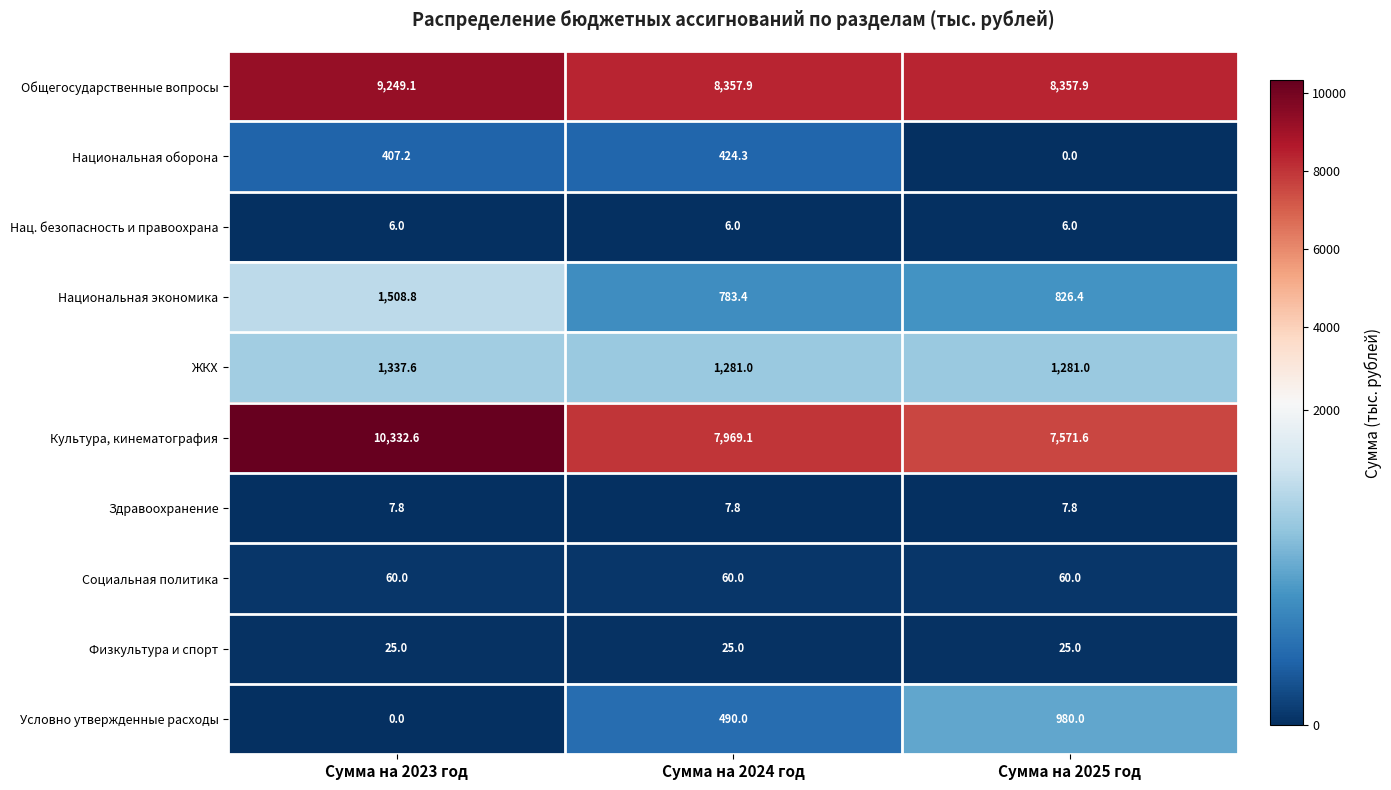

How many series are shown in this chart?

10